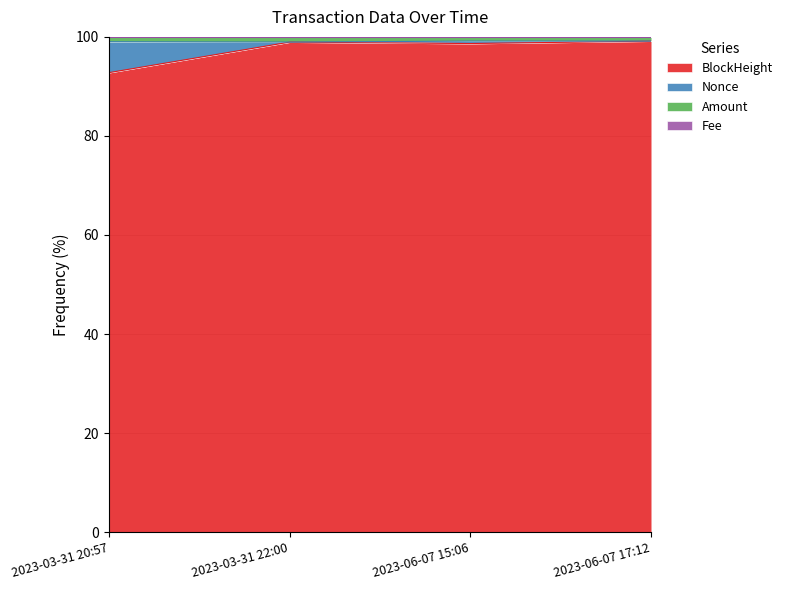

What is the lowest value of the BlockHeight series?

92.8